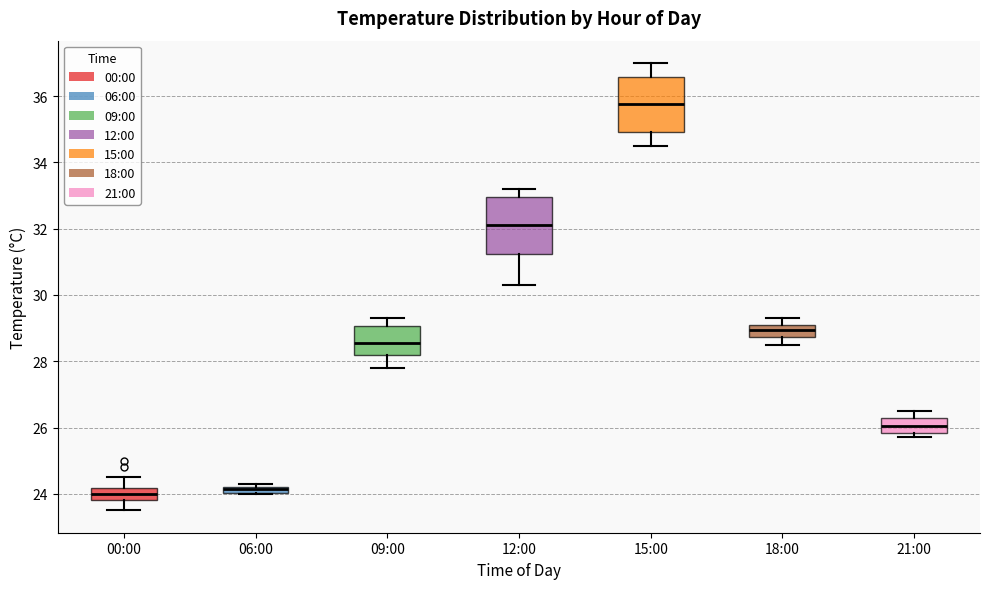

Where is the upper edge of the box for 15:00 on the y-axis? The values are not printed on the chart, so give them approximately, as read against the axis.

36.6